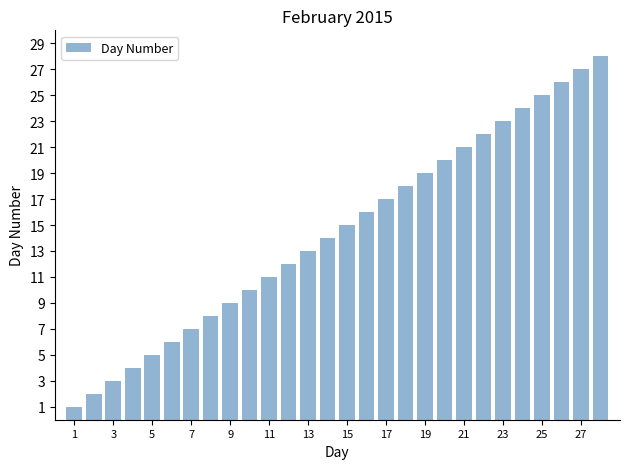

What is the difference between the maximum and minimum values?

27